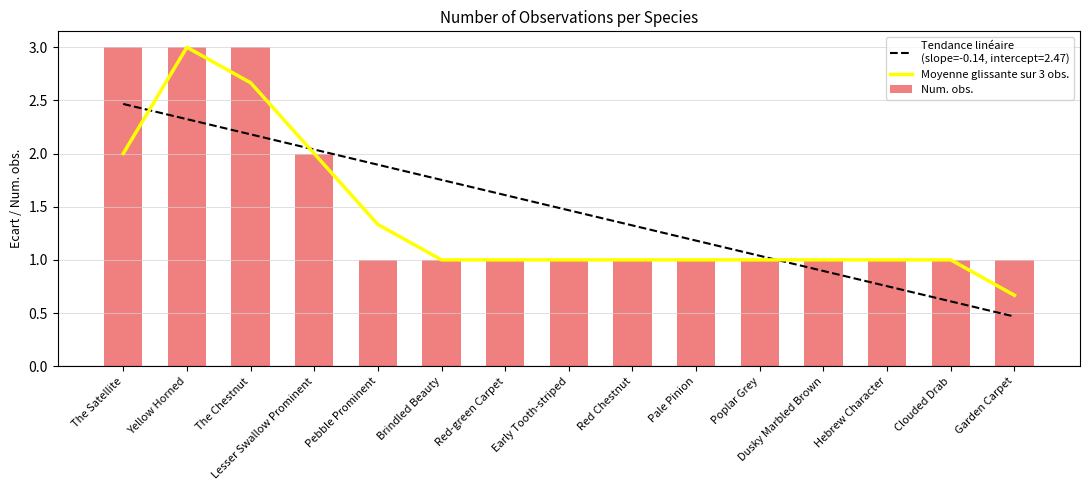

What is the average value of the Moyenne glissante sur 3 obs. series?

1.4